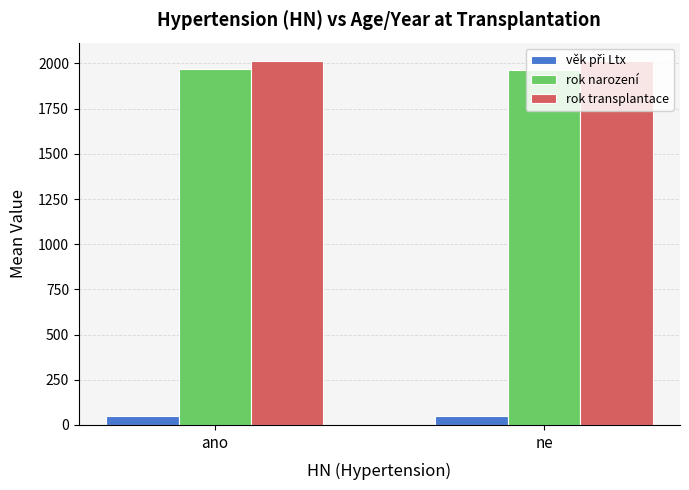

What is the sum of the rok narození values at ne and ano?

3930.8